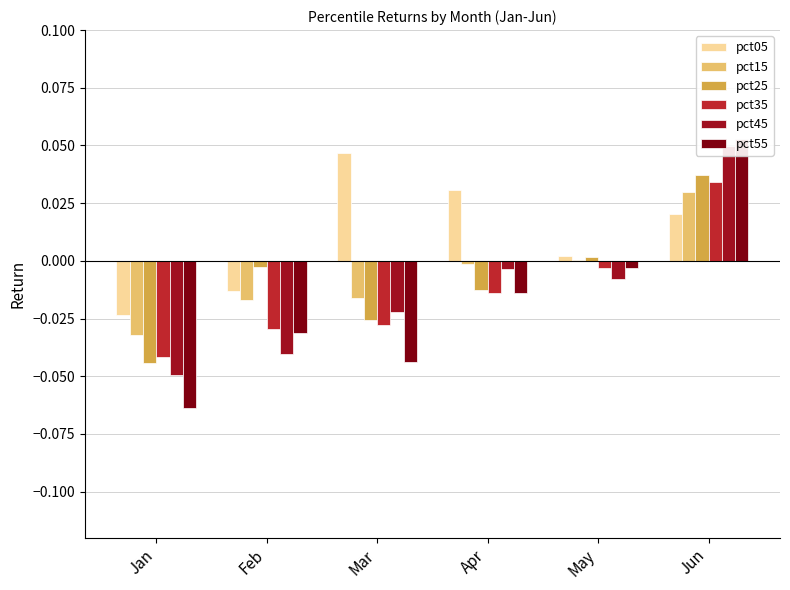

At which category is the sum across all series the highest?

Jun